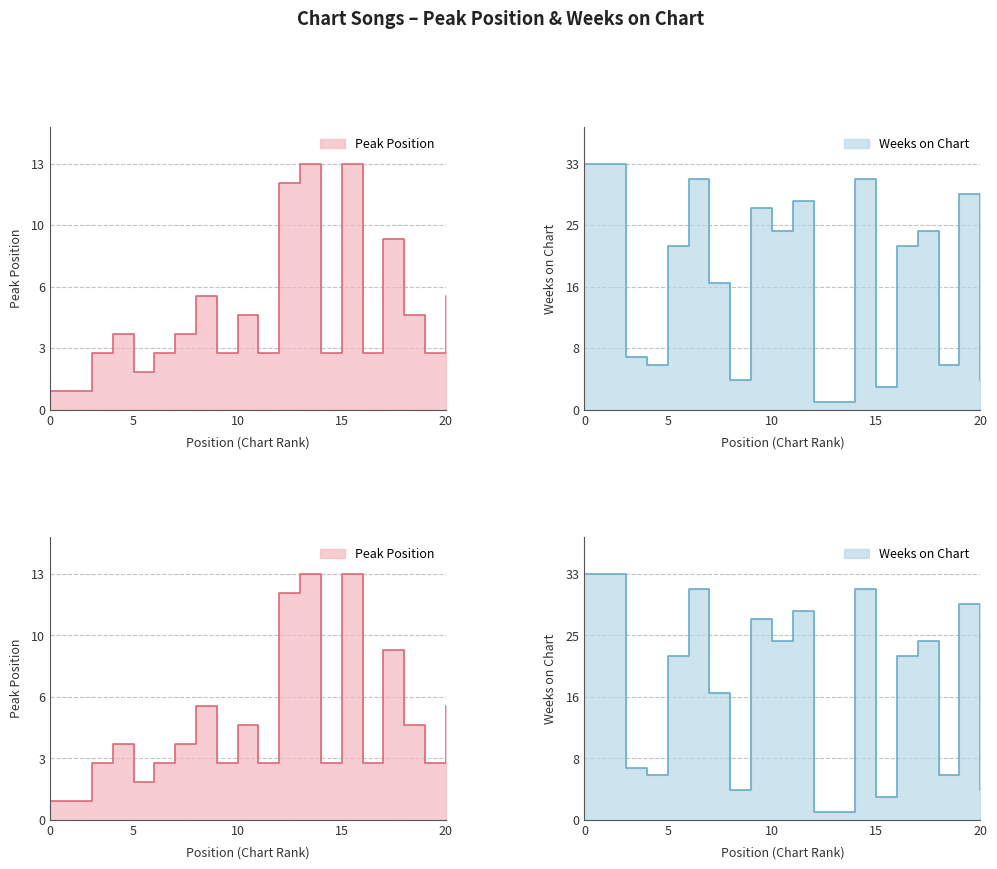

Which label corresponds to the smallest value in the chart?

1